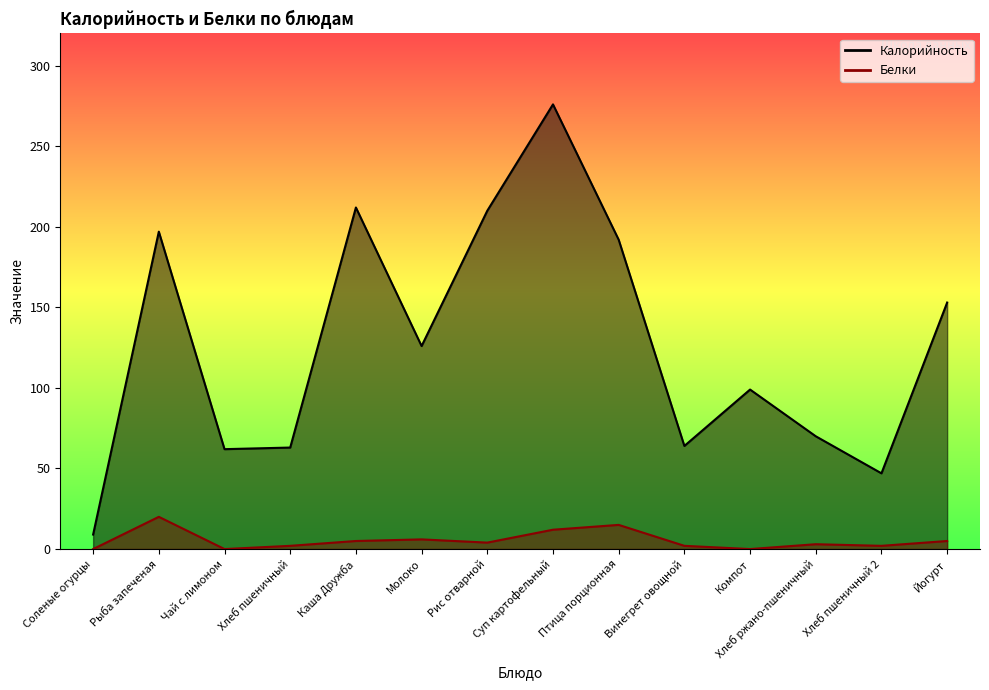

At which category is the sum across all series the highest?

Суп картофельный